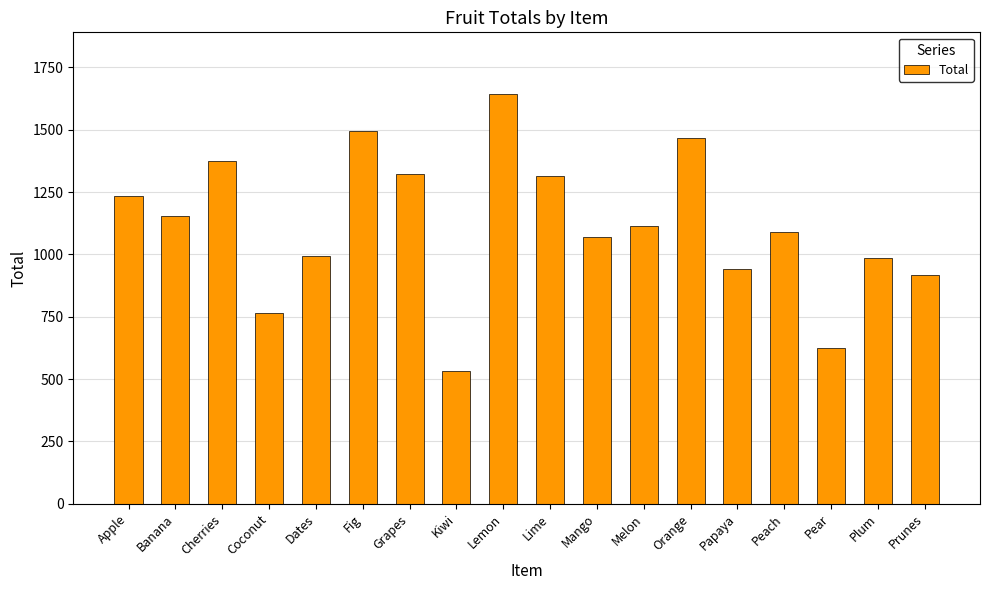

What is the sum of the values at Peach and Papaya?

2032